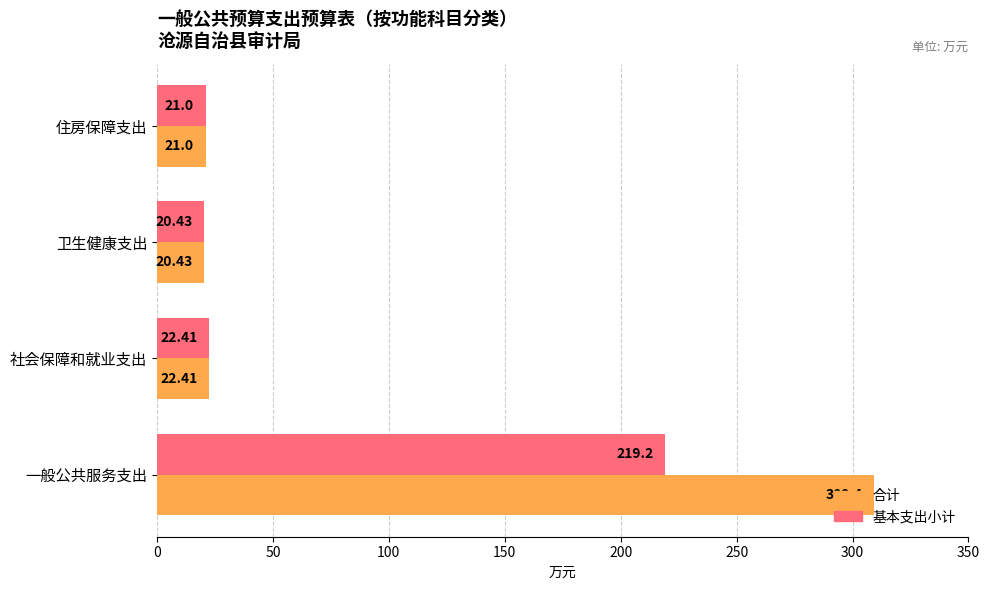

At how many categories does at least one series exceed 251?

1